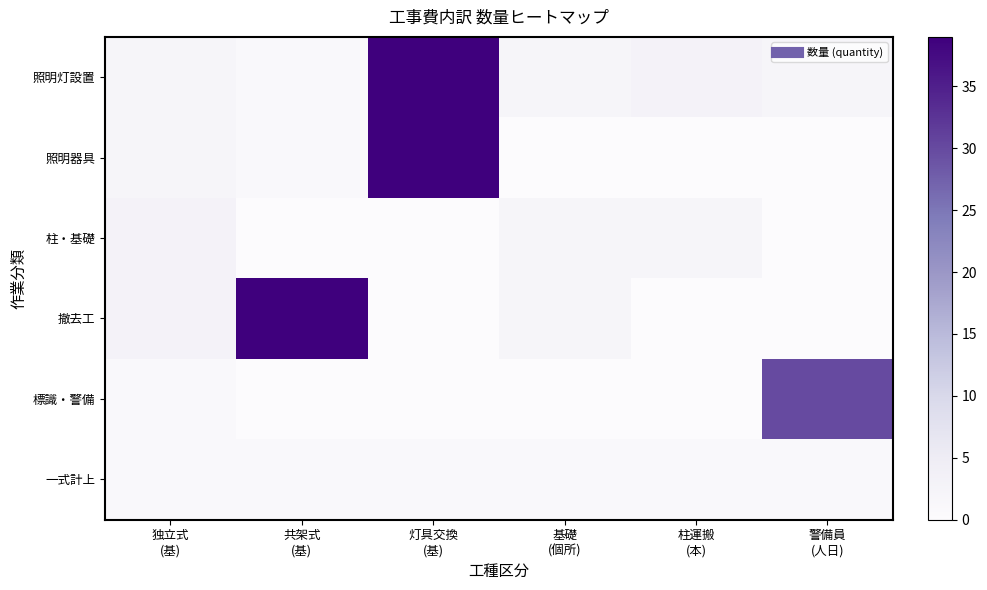

Reading left to right, extract all data points from this chart.

照明灯設置: 独立式
(基)=2	共架式
(基)=1	灯具交換
(基)=39	基礎
(個所)=2	柱運搬
(本)=3	警備員
(人日)=2
照明器具: 独立式
(基)=2	共架式
(基)=1	灯具交換
(基)=39	基礎
(個所)=0	柱運搬
(本)=0	警備員
(人日)=0
柱・基礎: 独立式
(基)=3	共架式
(基)=0	灯具交換
(基)=0	基礎
(個所)=2	柱運搬
(本)=2	警備員
(人日)=0
撤去工: 独立式
(基)=3	共架式
(基)=39	灯具交換
(基)=0	基礎
(個所)=2	柱運搬
(本)=0	警備員
(人日)=0
標識・警備: 独立式
(基)=1	共架式
(基)=0	灯具交換
(基)=0	基礎
(個所)=0	柱運搬
(本)=0	警備員
(人日)=30
一式計上: 独立式
(基)=1	共架式
(基)=1	灯具交換
(基)=1	基礎
(個所)=1	柱運搬
(本)=1	警備員
(人日)=1